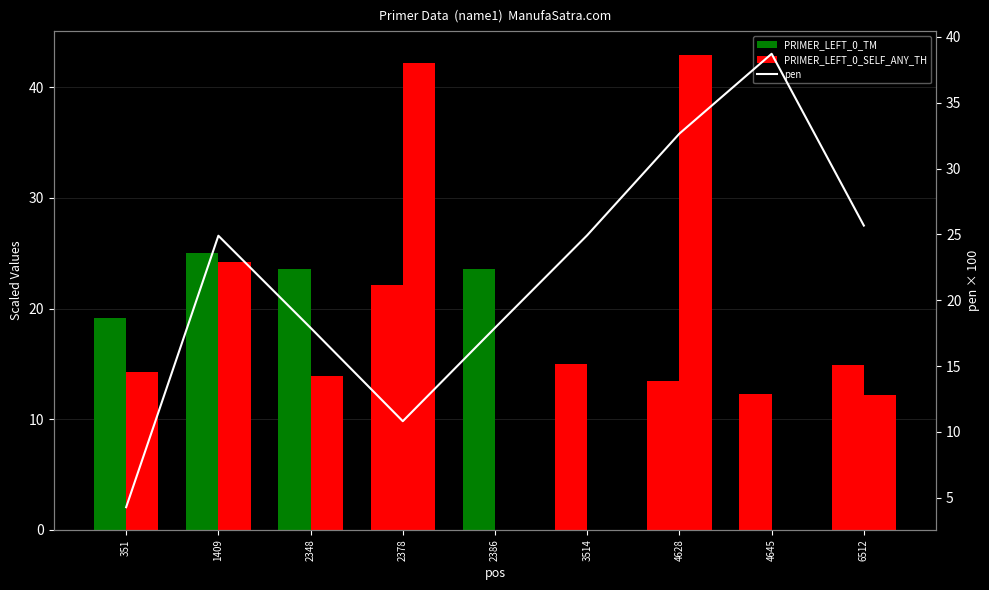

At which category is the sum across all series the highest?

4628